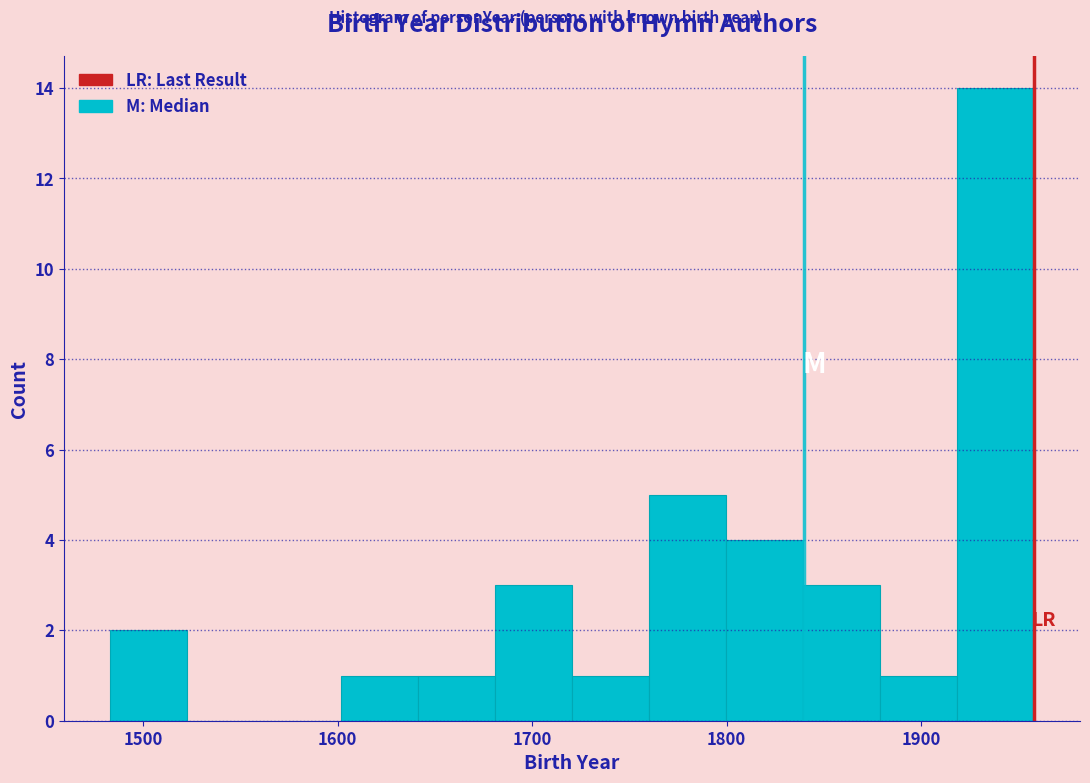

Around what value on the x-axis is the tallest bar? Give the approximate position of its centre, as read against the axis.

1940